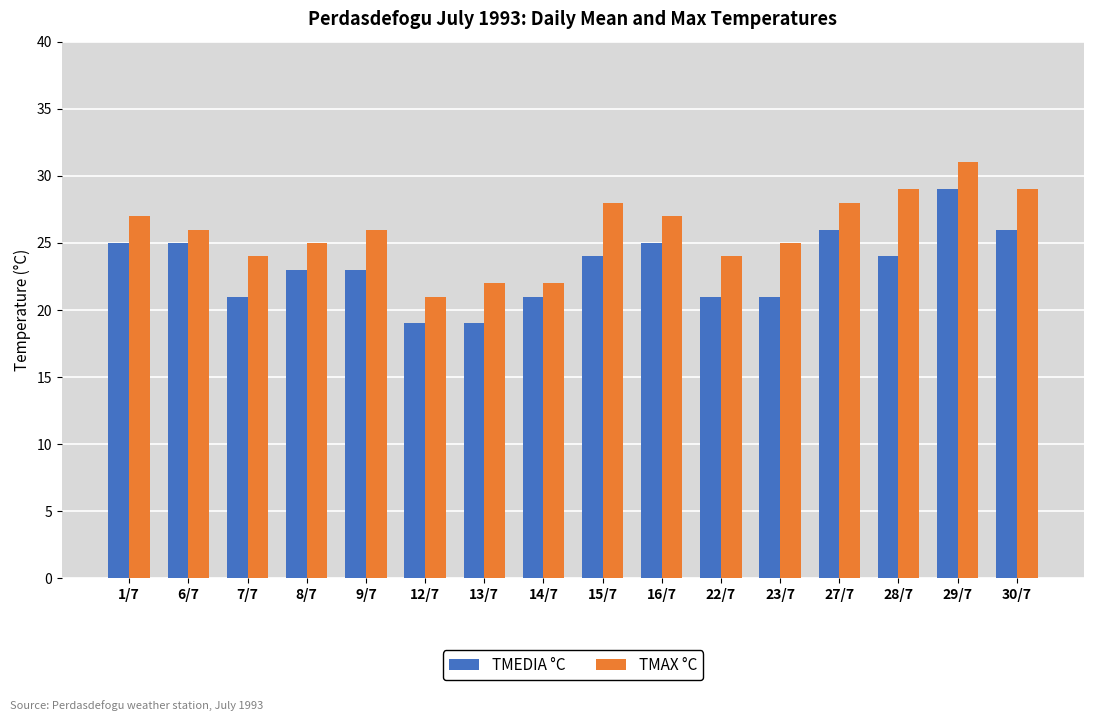

Which series has the largest total across all categories?

TMAX °C